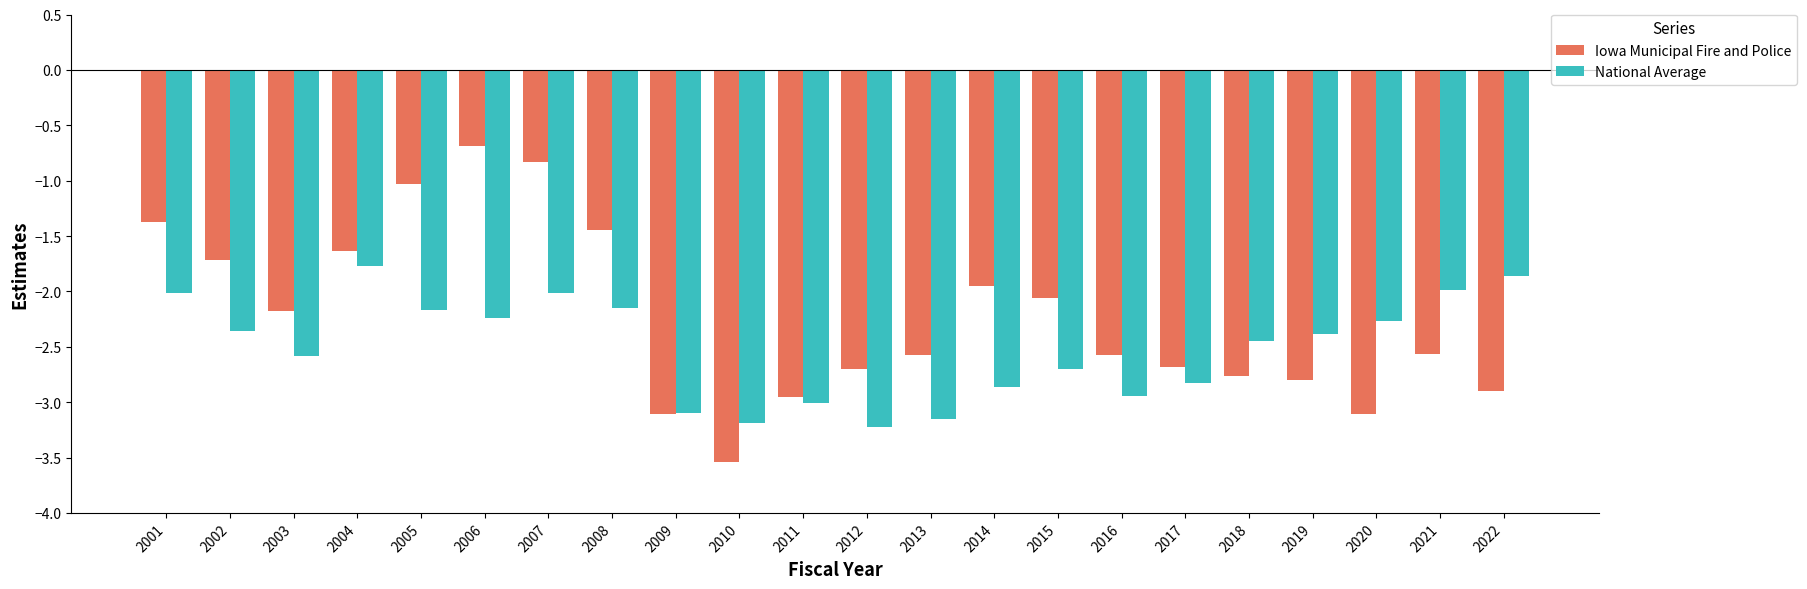

Which series has the largest range (max minus min)?

Iowa Municipal Fire and Police